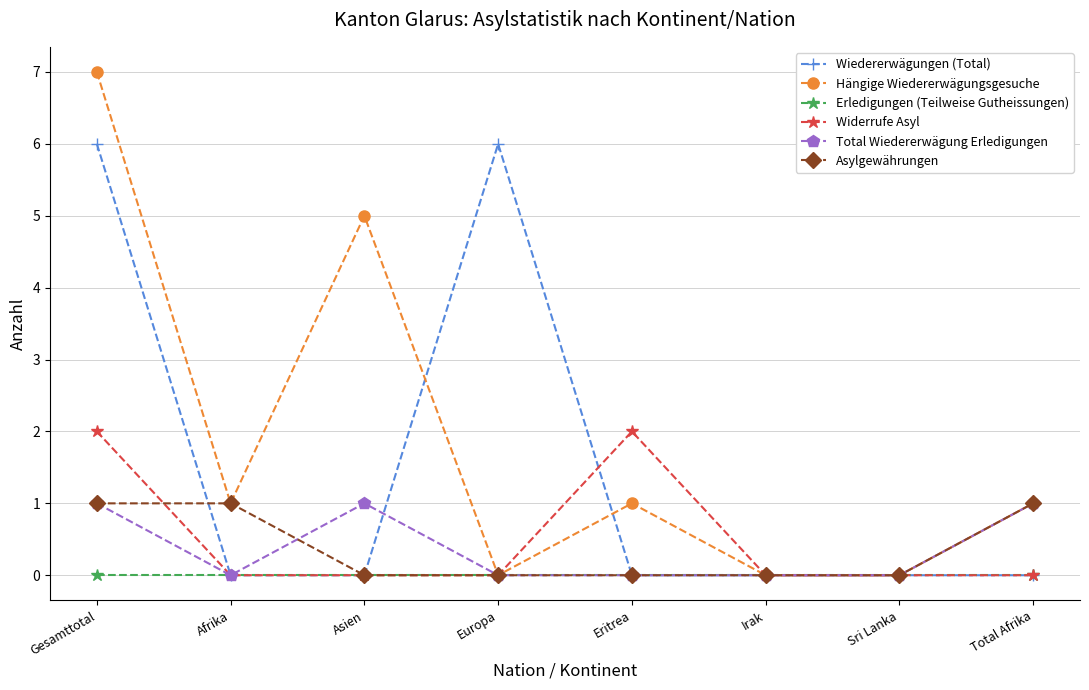

What is the total value across all series at Gesamttotal?

17